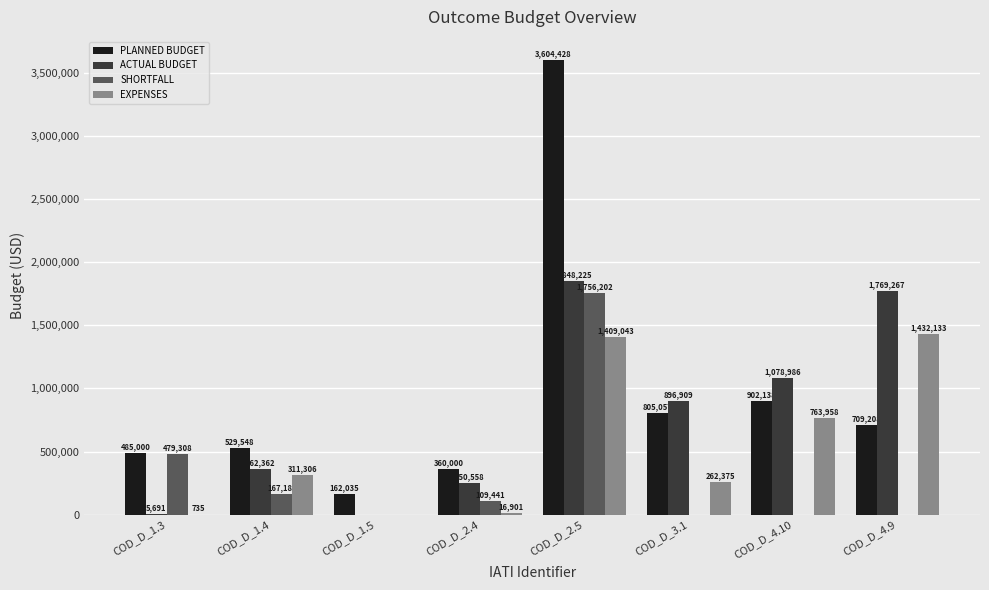

Does the chart contain stacked bars?

No